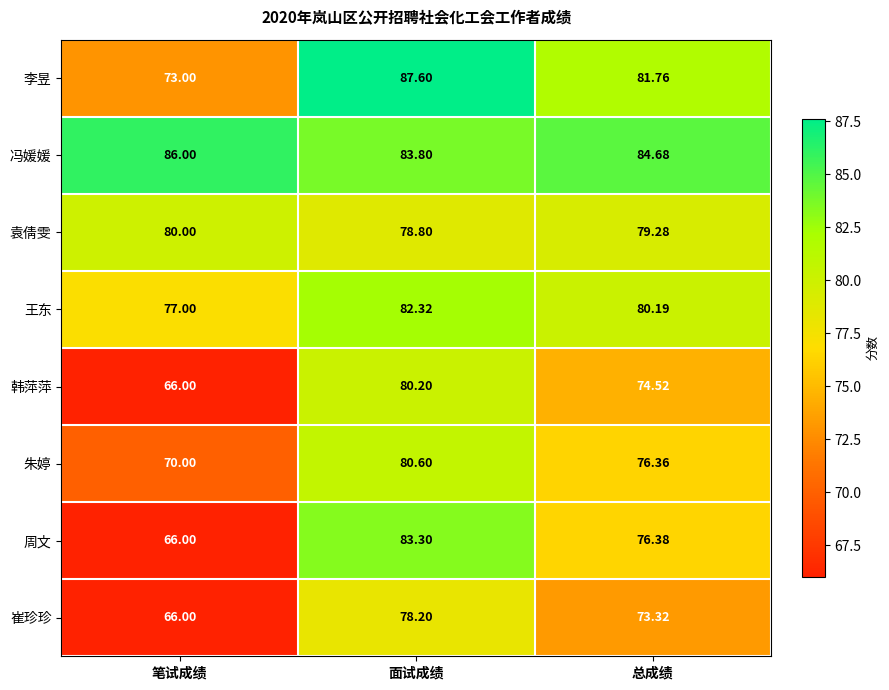

At which category is the sum across all series the highest?

面试成绩